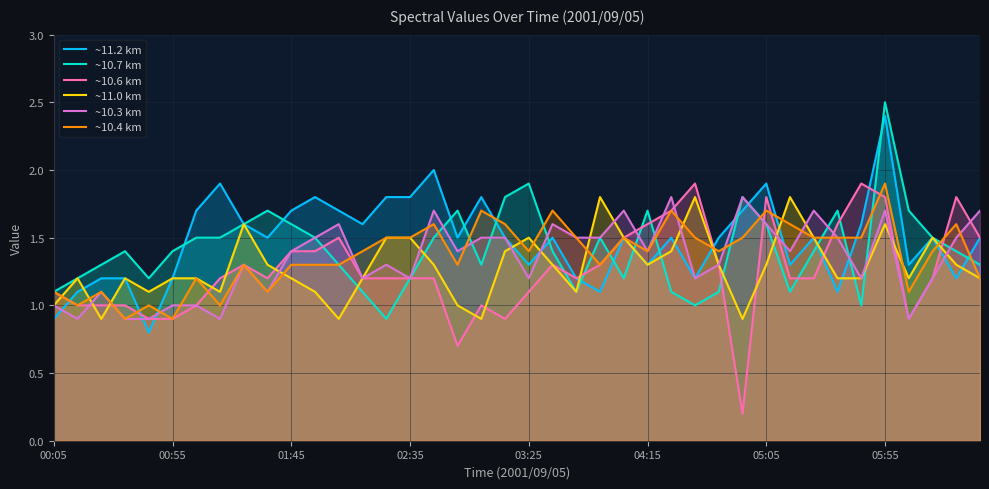

Which series changed the most between 14 and 21?

~10.7 km